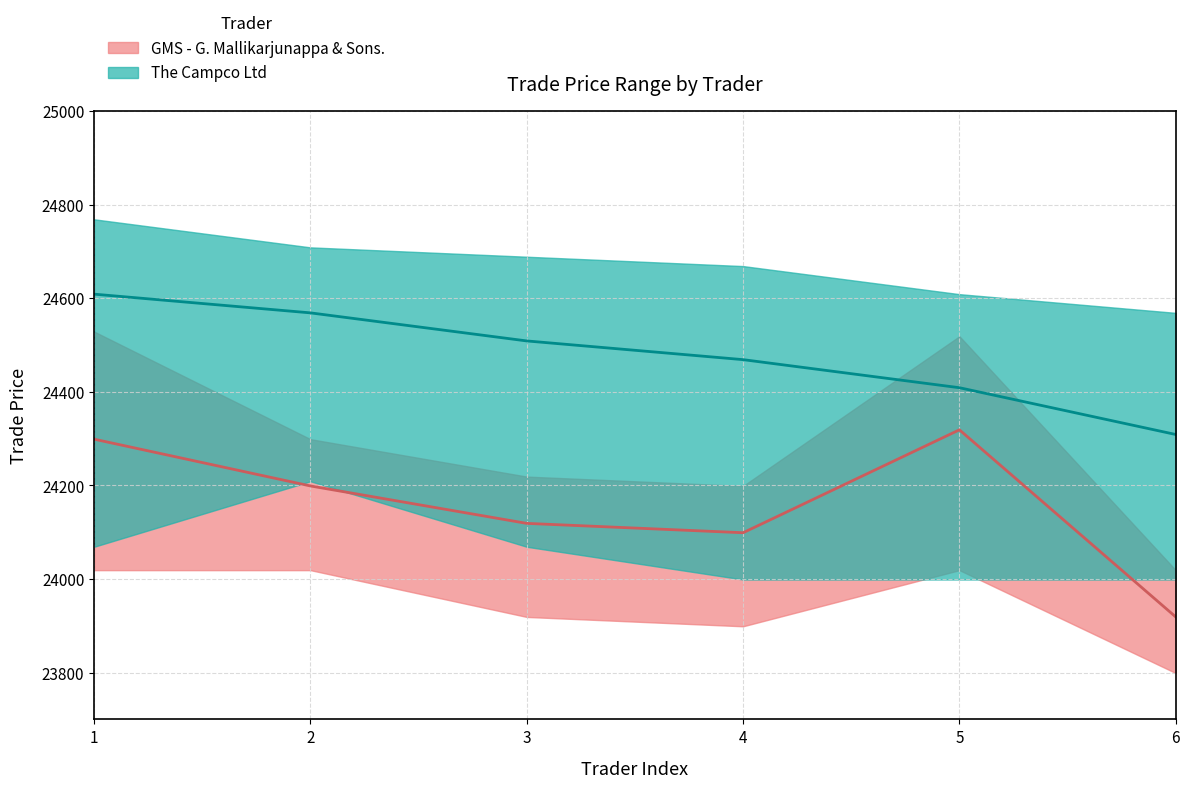

Rank the series by their maximum value, from lowest to highest.

GMS_lower, Campco_lower, GMS_median, GMS_upper, Campco_median, Campco_upper